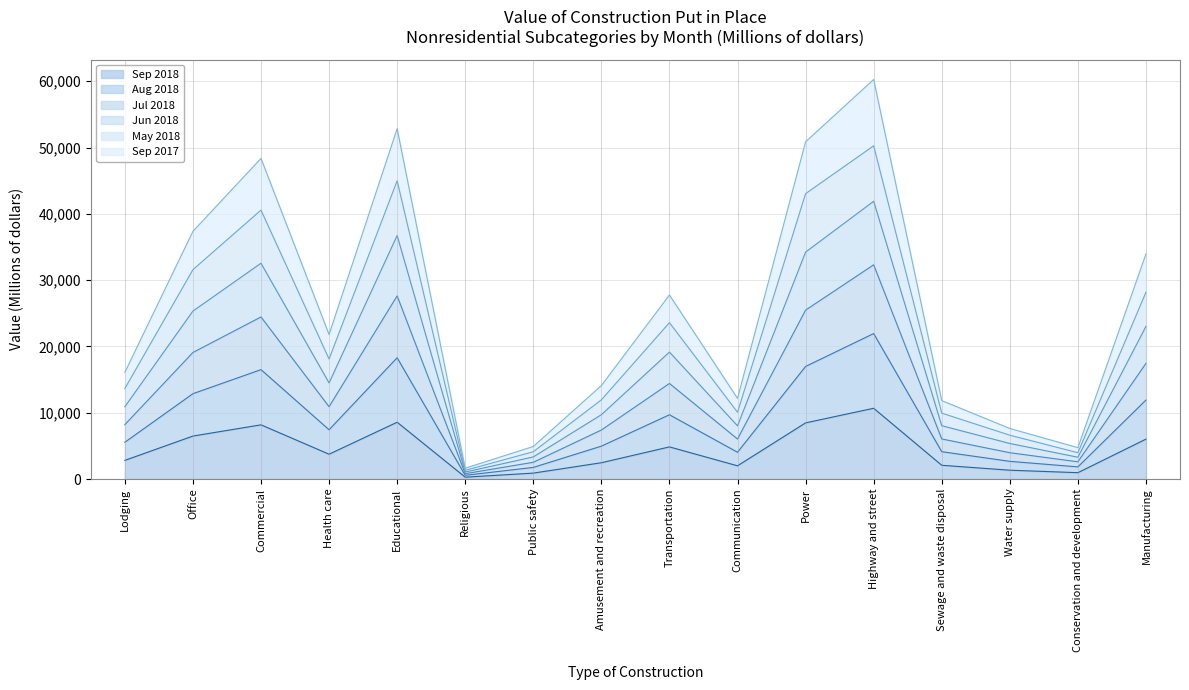

At which category does the chart reach its minimum across all series?

Religious